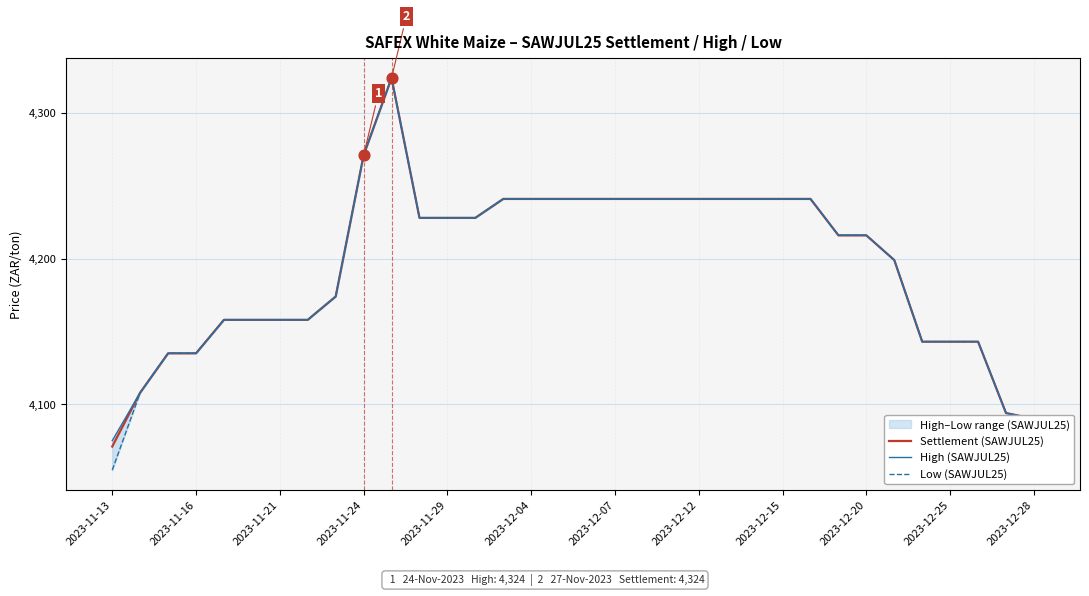

At how many categories does at least one series exceed 4201?

19